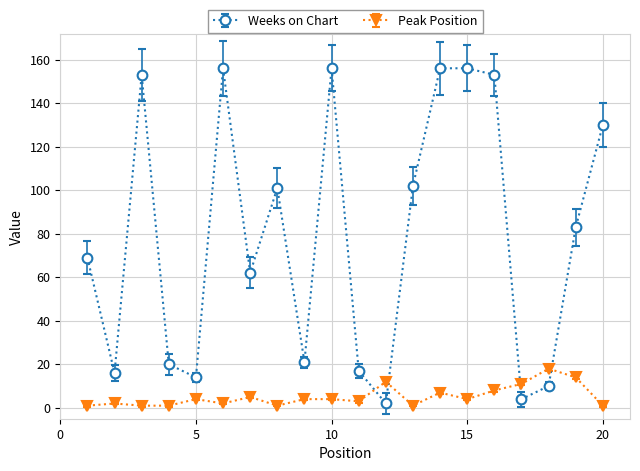

What is the maximum value shown in the chart?

156